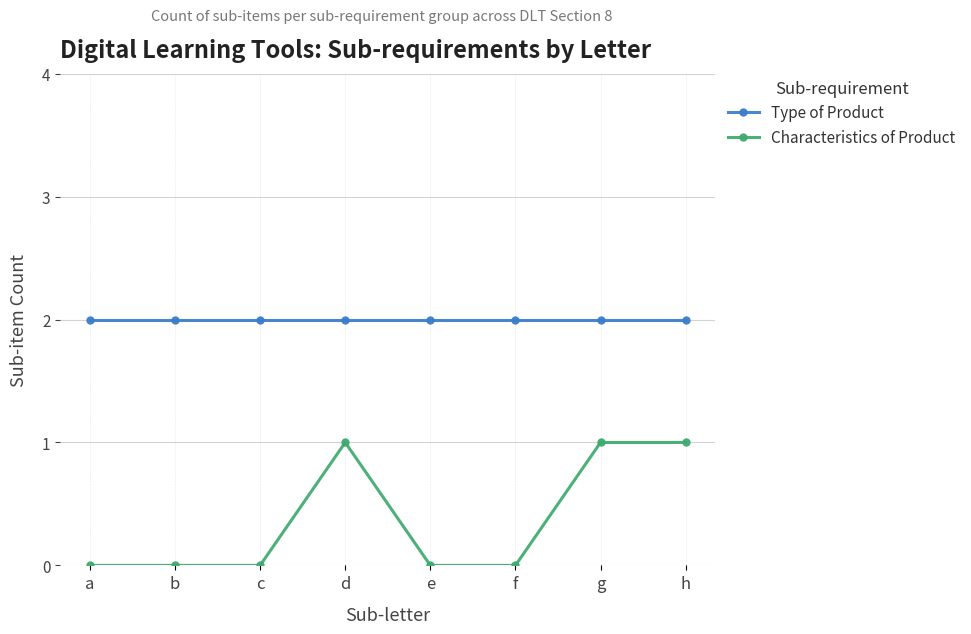

True or false: Type of Product has a value of 3 at f.

False